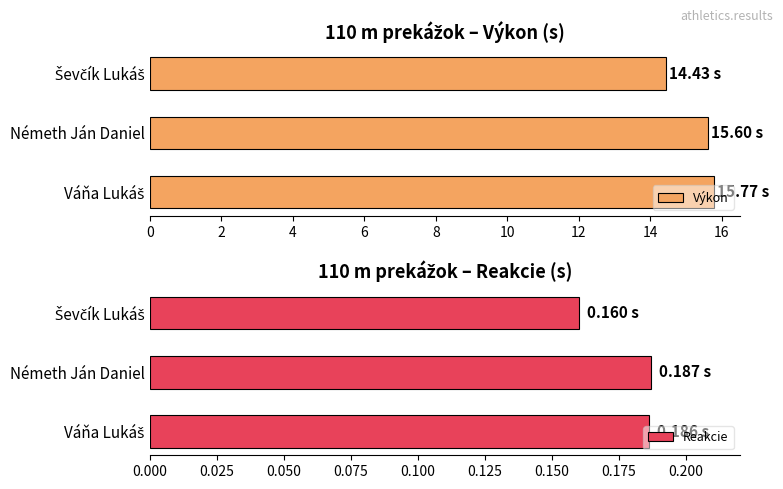

What is the difference between the maximum and minimum values in the Výkon series?

1.3